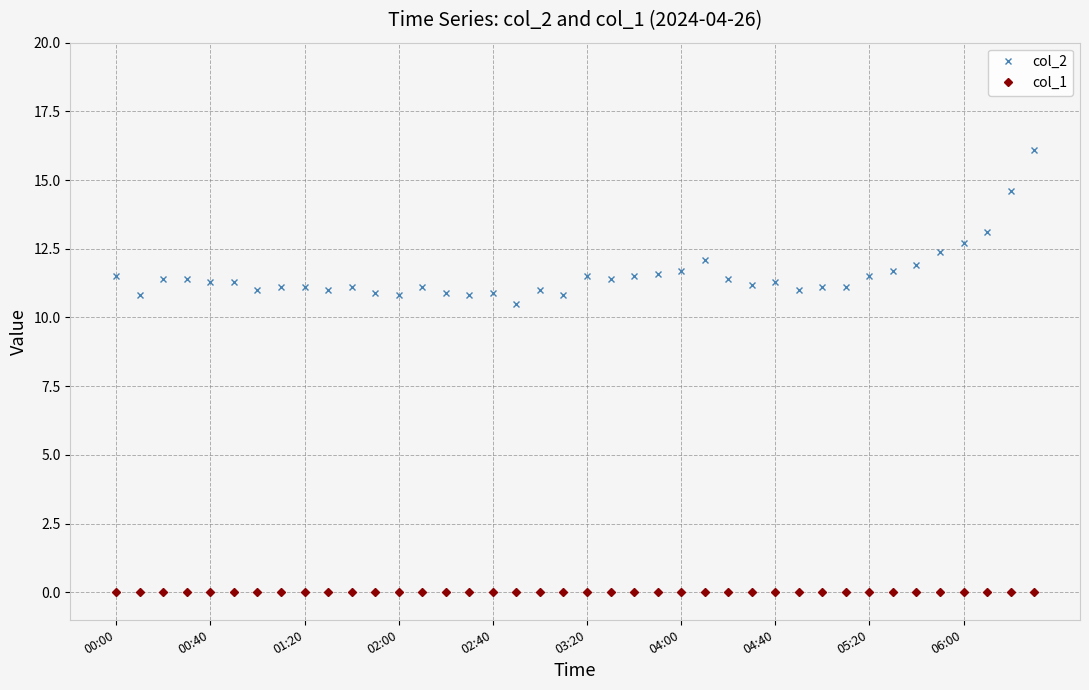

What is the highest value of the col_2 series?

16.1